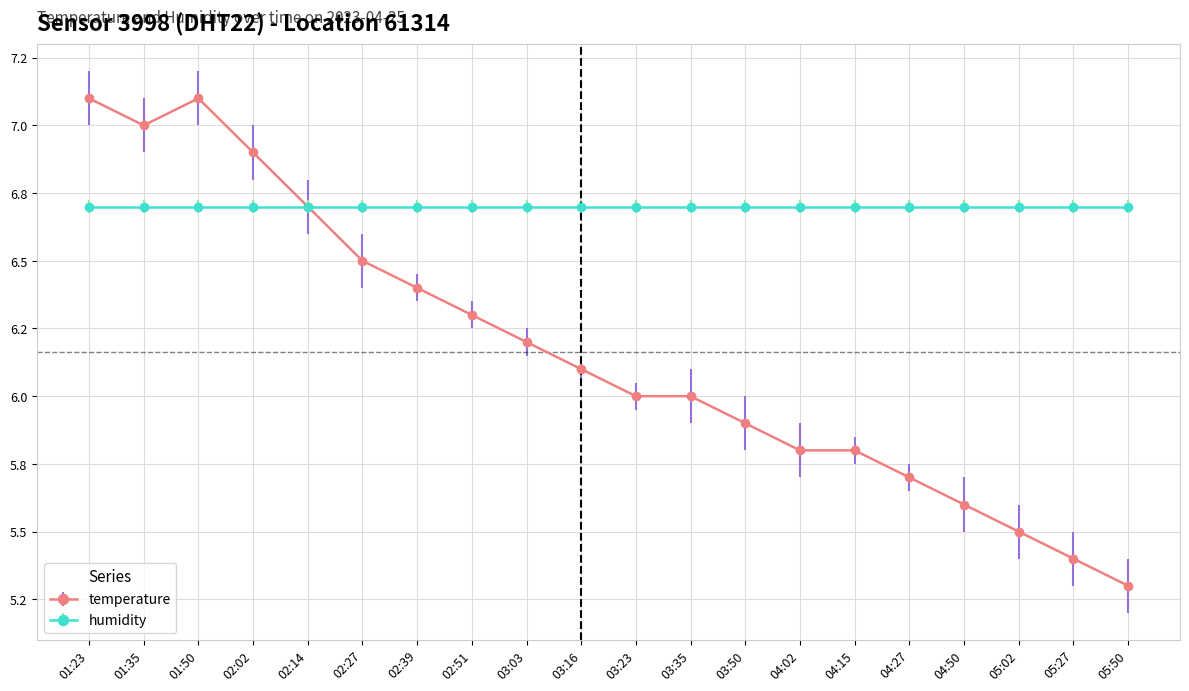

Does the chart have visible grid lines?

Yes